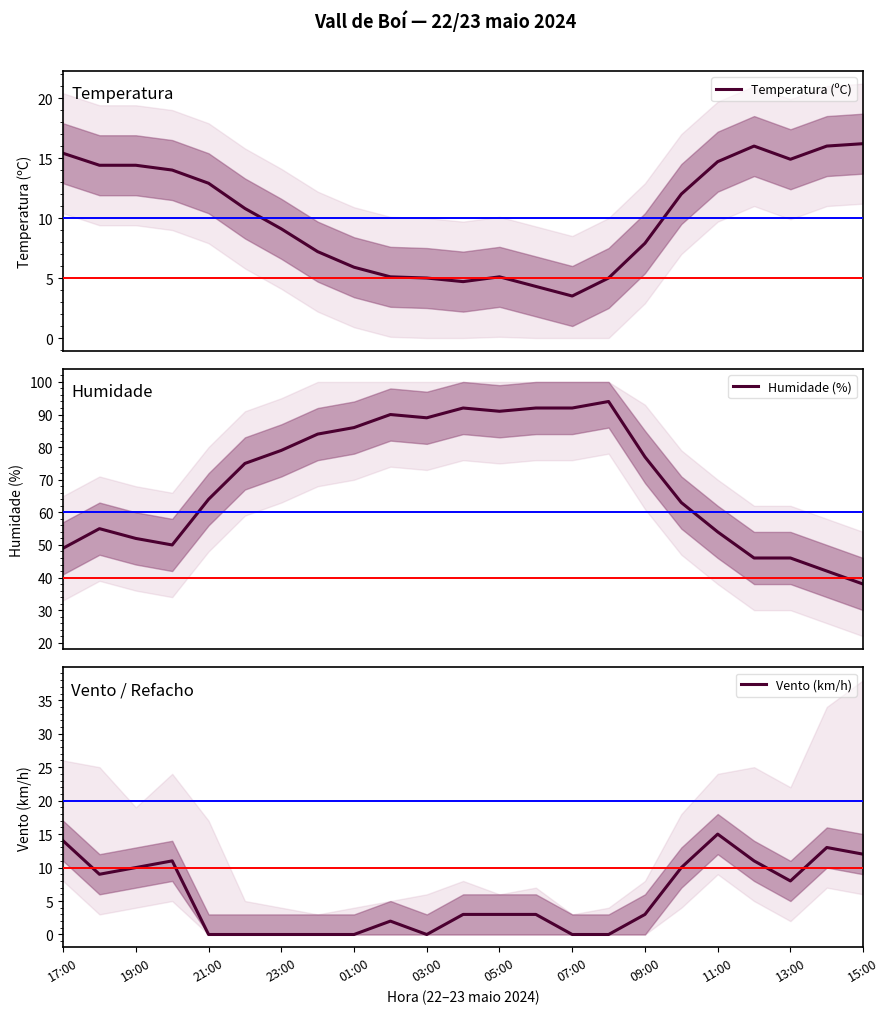

At which label does Vento (km/h) reach its peak?

11:00